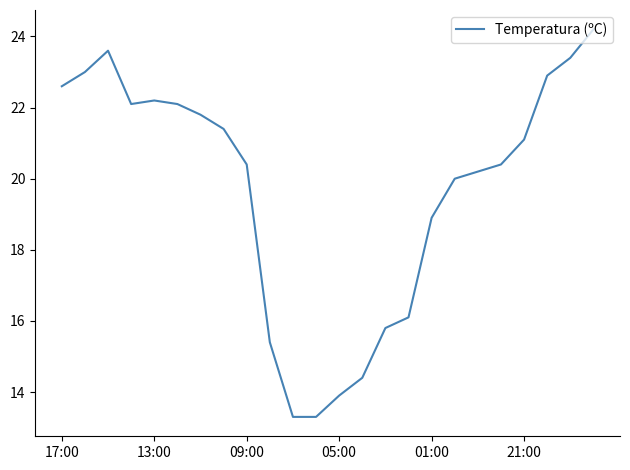

What is the difference between the maximum and minimum values?

10.9